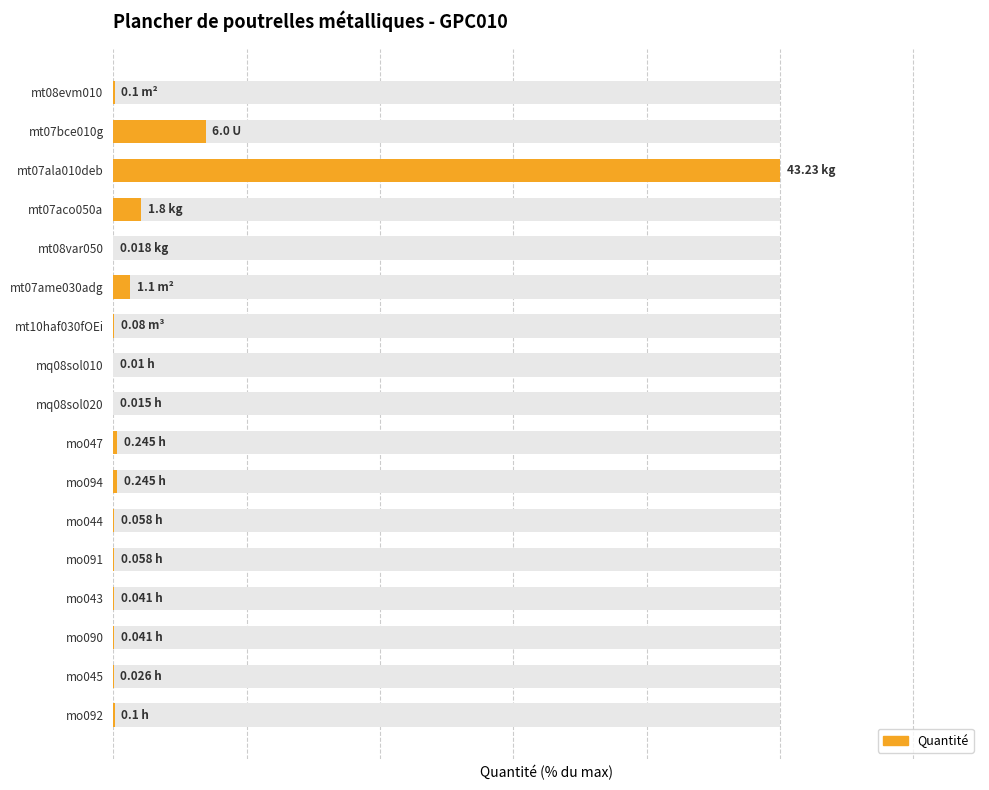

List the labels in order of value, smallest first.

mq08sol010, mq08sol020, mt08var050, mo045, mo043, mo090, mo044, mo091, mt10haf030fOEi, mt08evm010, mo092, mo047, mo094, mt07ame030adg, mt07aco050a, mt07bce010g, mt07ala010deb